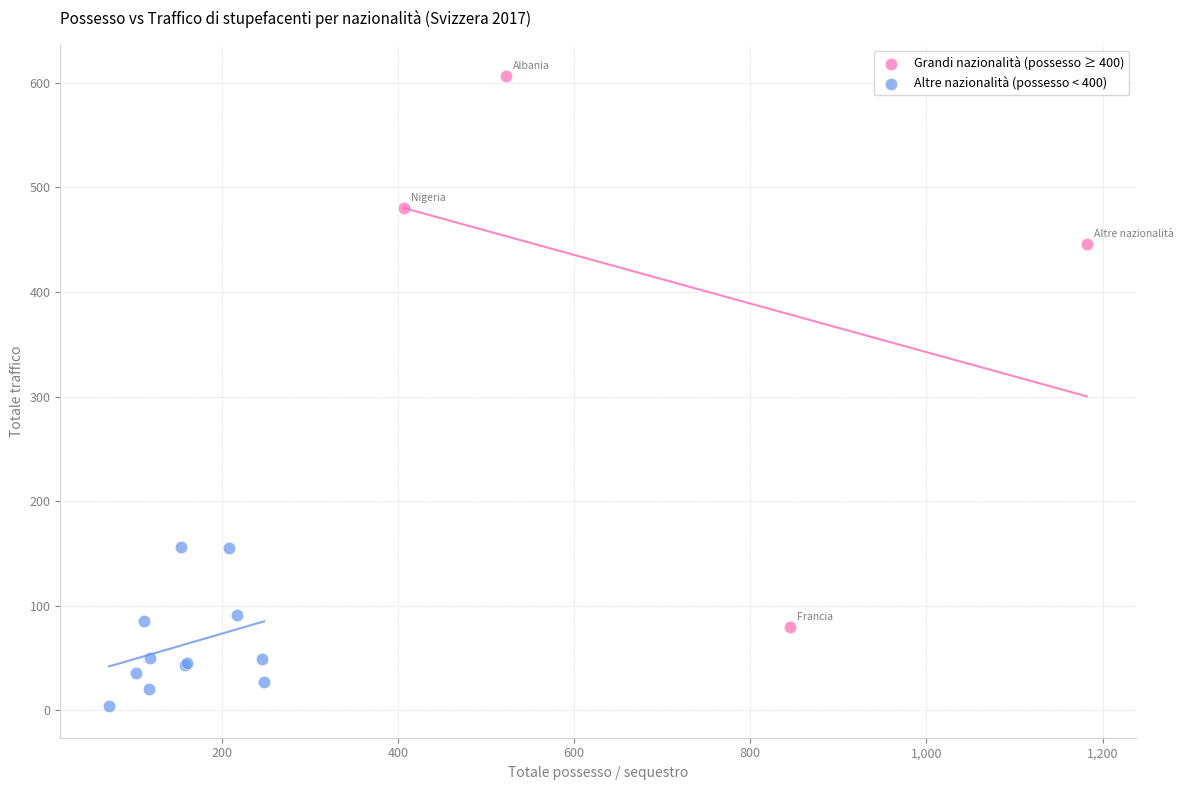

Which series reaches the minimum Y coordinate?

Altre nazionalità (possesso < 400)